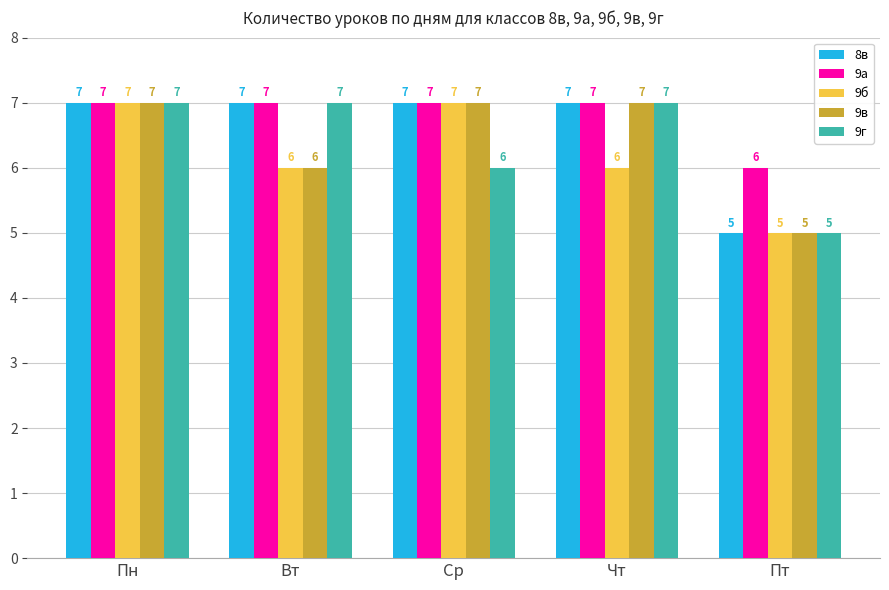

What is the difference between the maximum and minimum values in the 9в series?

2